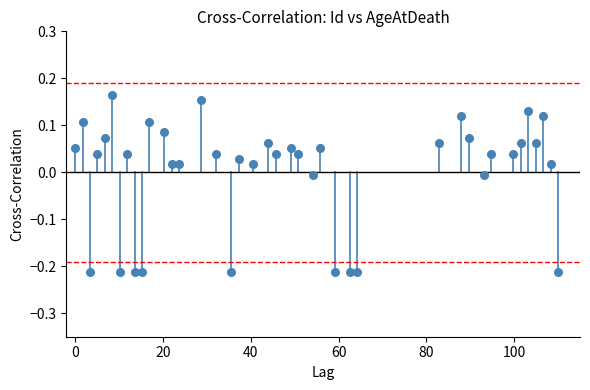

What is the range of X values (max minus min)?

110.0